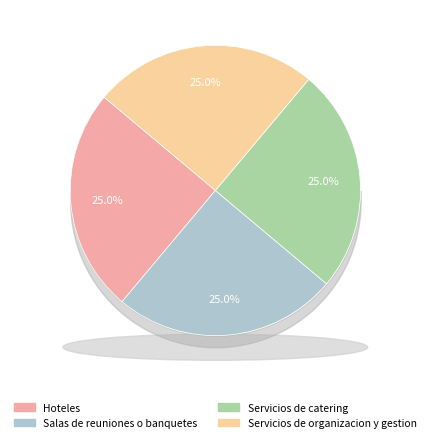

Approximately how many times larger is the value at Salas de reuniones o banquetes compared to Servicios de catering?

1.0